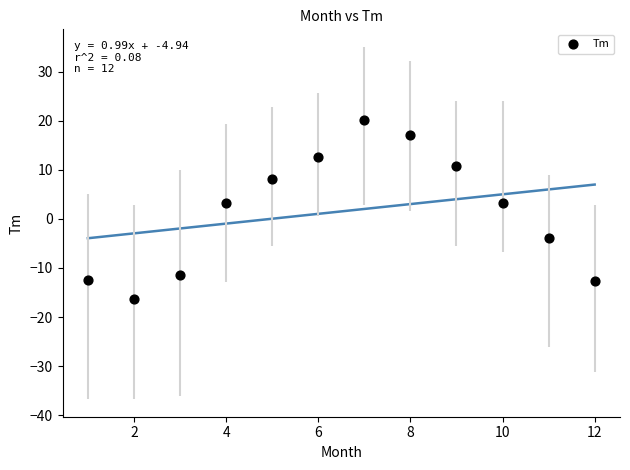

What is the range of Y values (max minus min)?

36.4